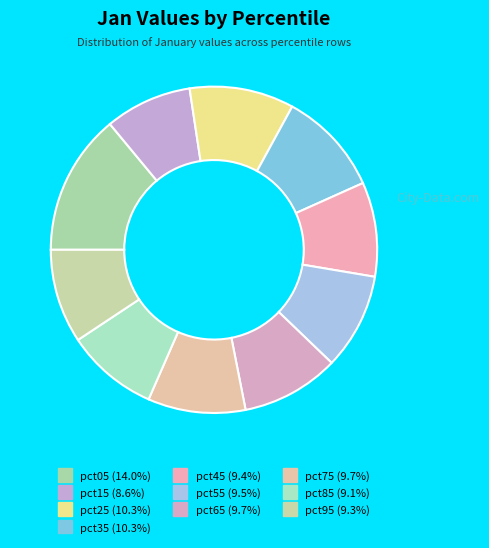

Rank the categories by value from highest to lowest.

pct05, pct25, pct35, pct65, pct75, pct55, pct45, pct95, pct85, pct15